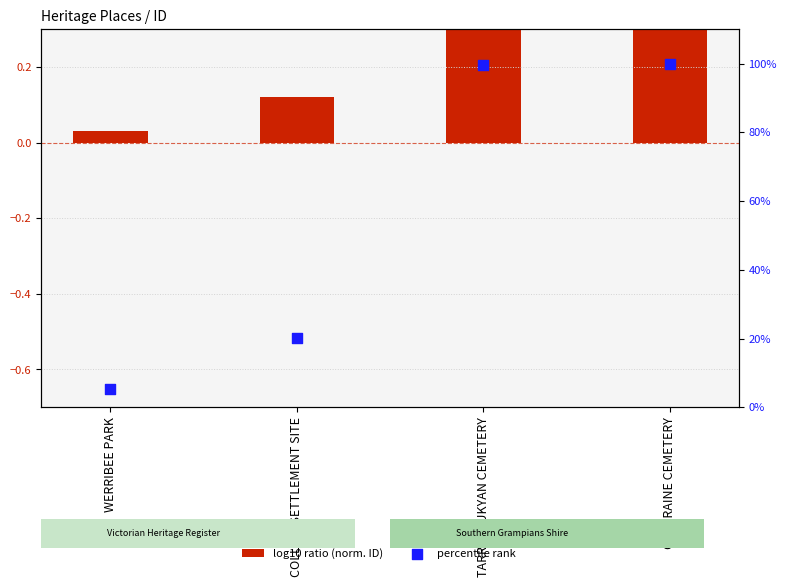

What is the total value across all series at COLERAINE CEMETERY?

100.6